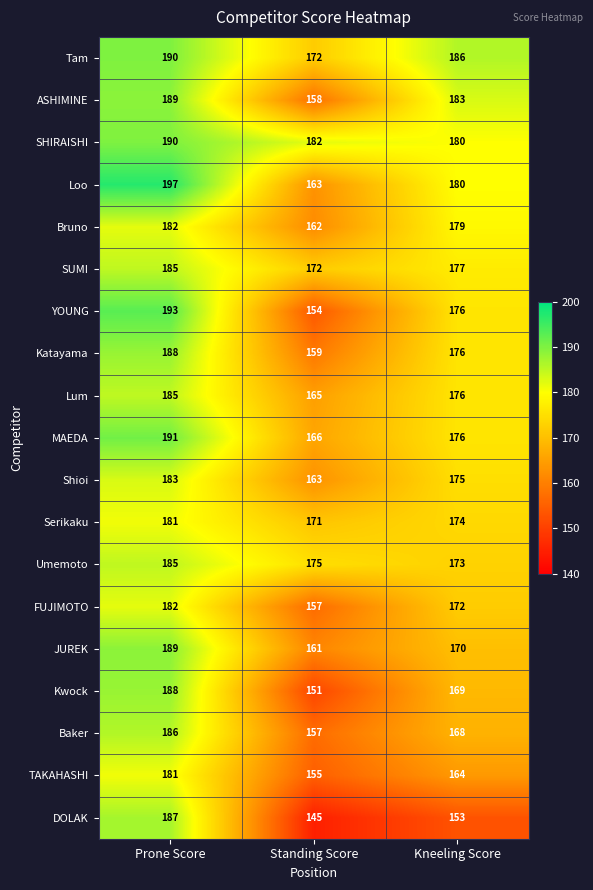

Which series has the largest total across all categories?

SHIRAISHI